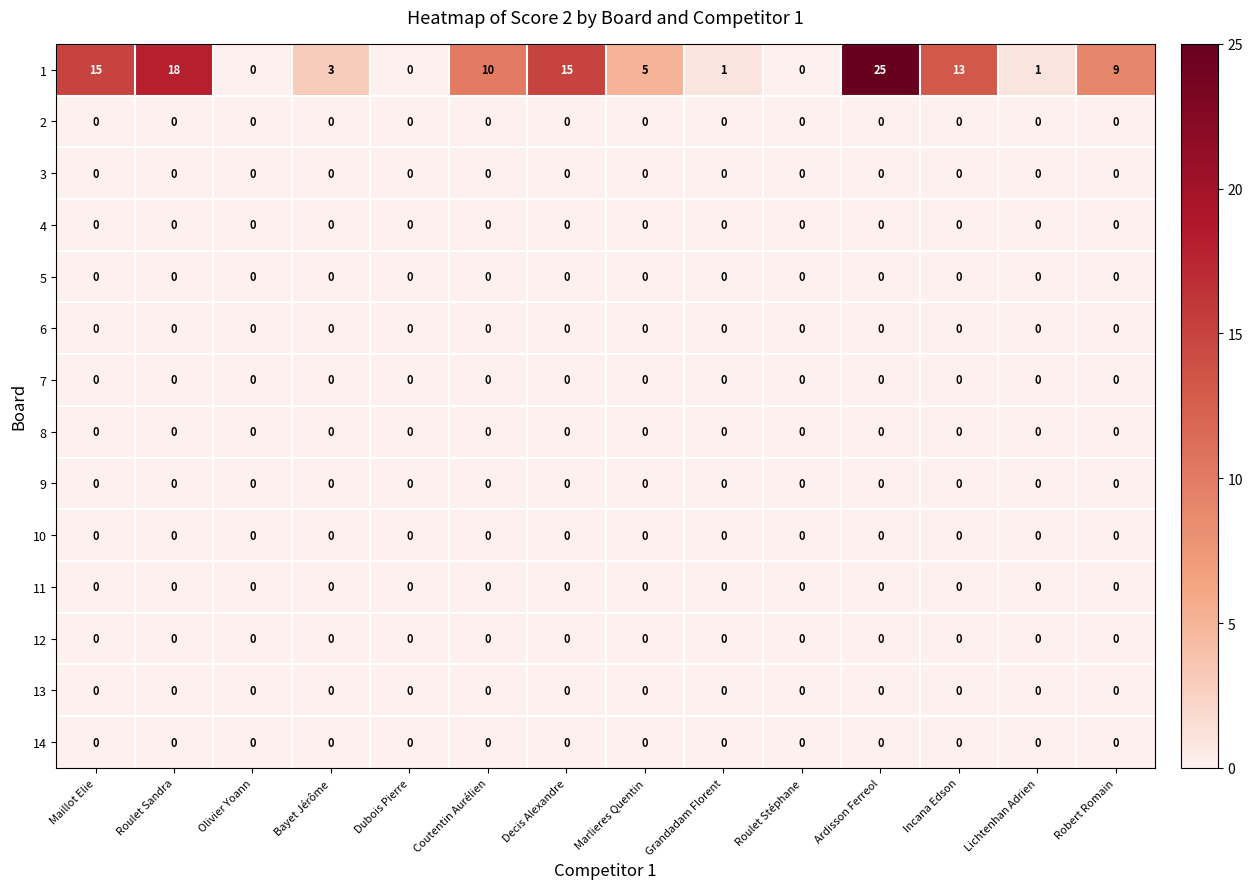

At how many categories does at least one series exceed 7?

7